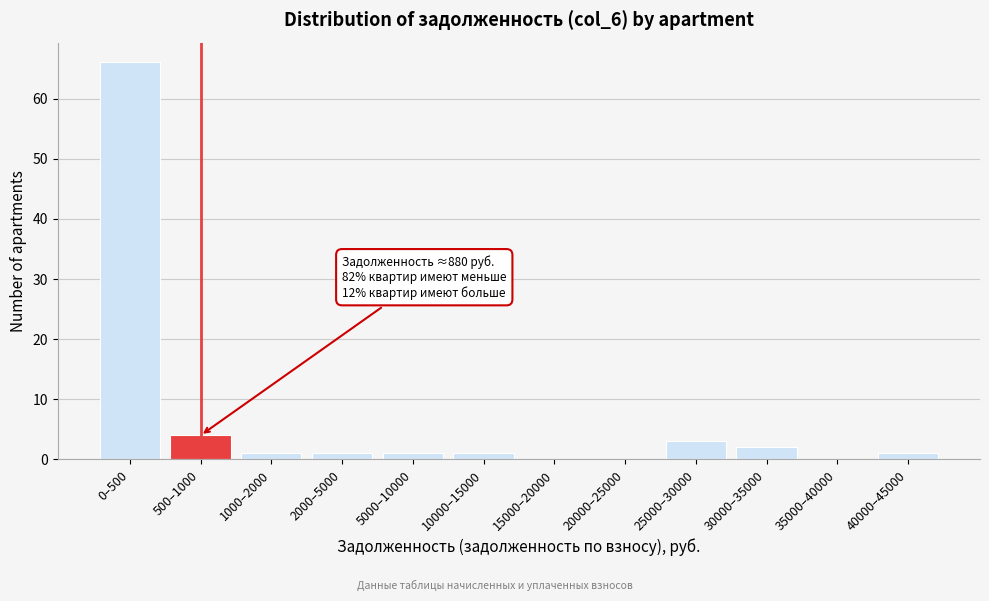

Reading right to left, extract all data points from this chart.

40000–45000=1	35000–40000=0	30000–35000=2	25000–30000=3	20000–25000=0	15000–20000=0	10000–15000=1	5000–10000=1	2000–5000=1	1000–2000=1	500–1000=4	0–500=66